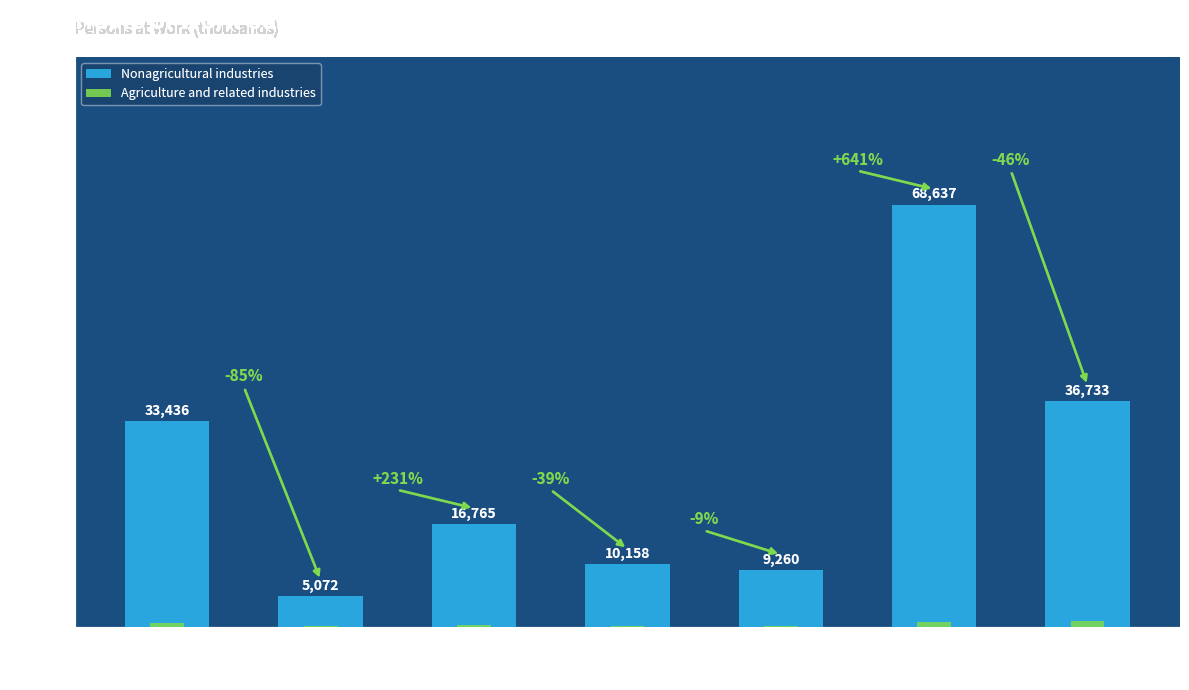

At which label is Nonagricultural industries closest to 36854?

41 hours and over